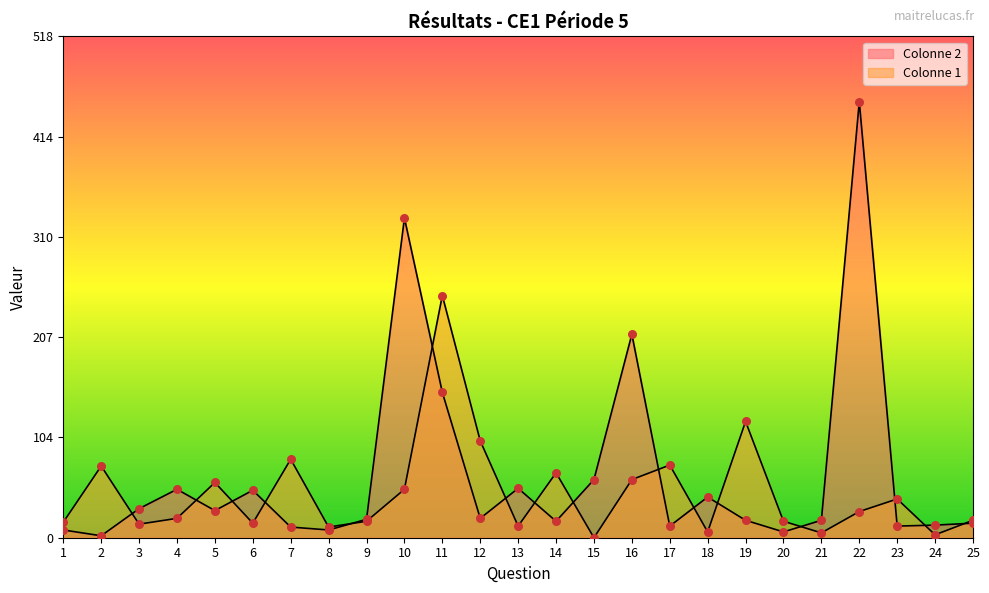

Which series has the largest total across all categories?

Colonne 2